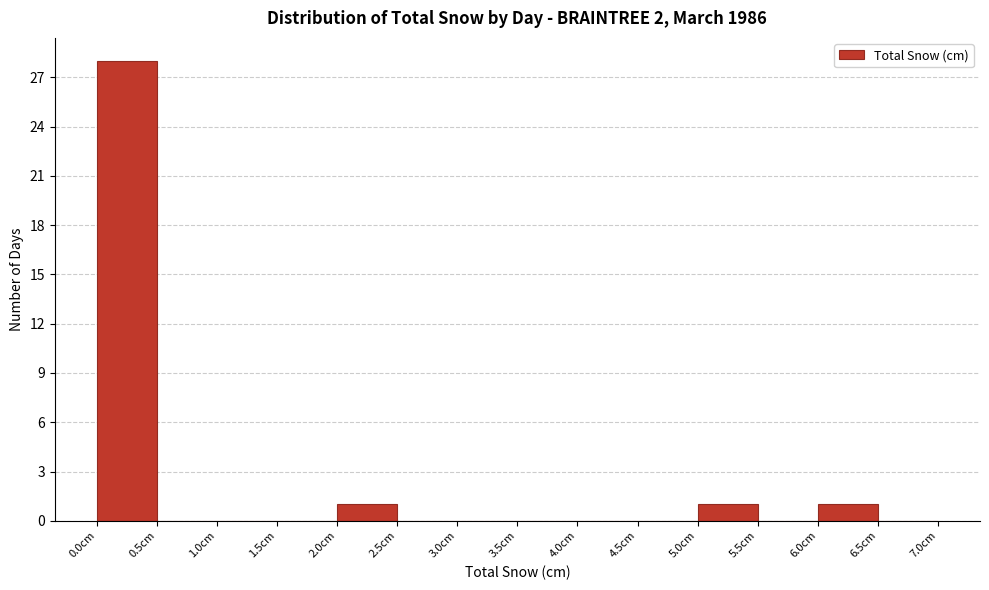

Which range on the x-axis has the tallest bar?

0.0 to 0.5